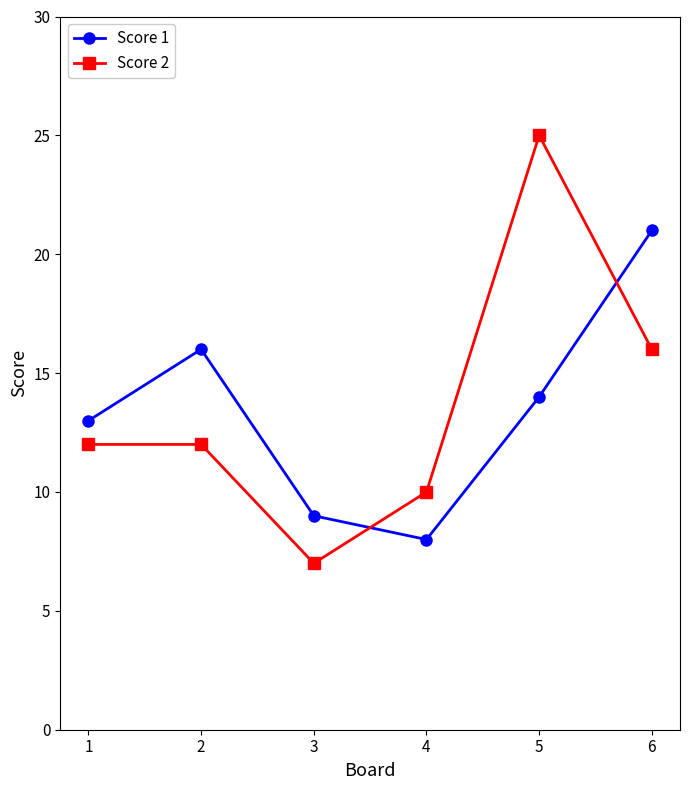

How many interior local valleys does the Score 1 series have?

1